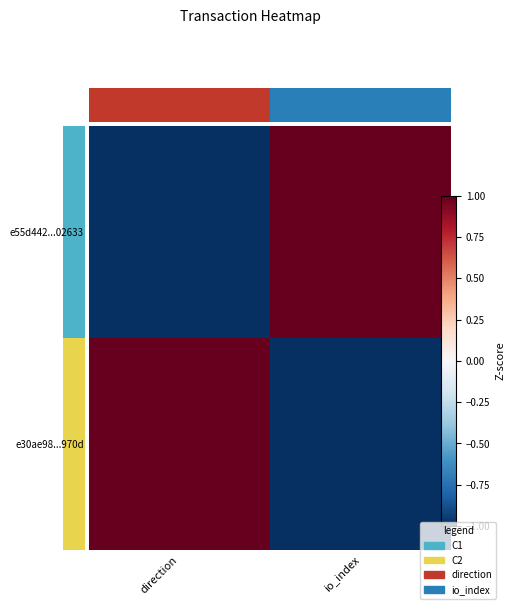

How many categories are shown in the chart?

2